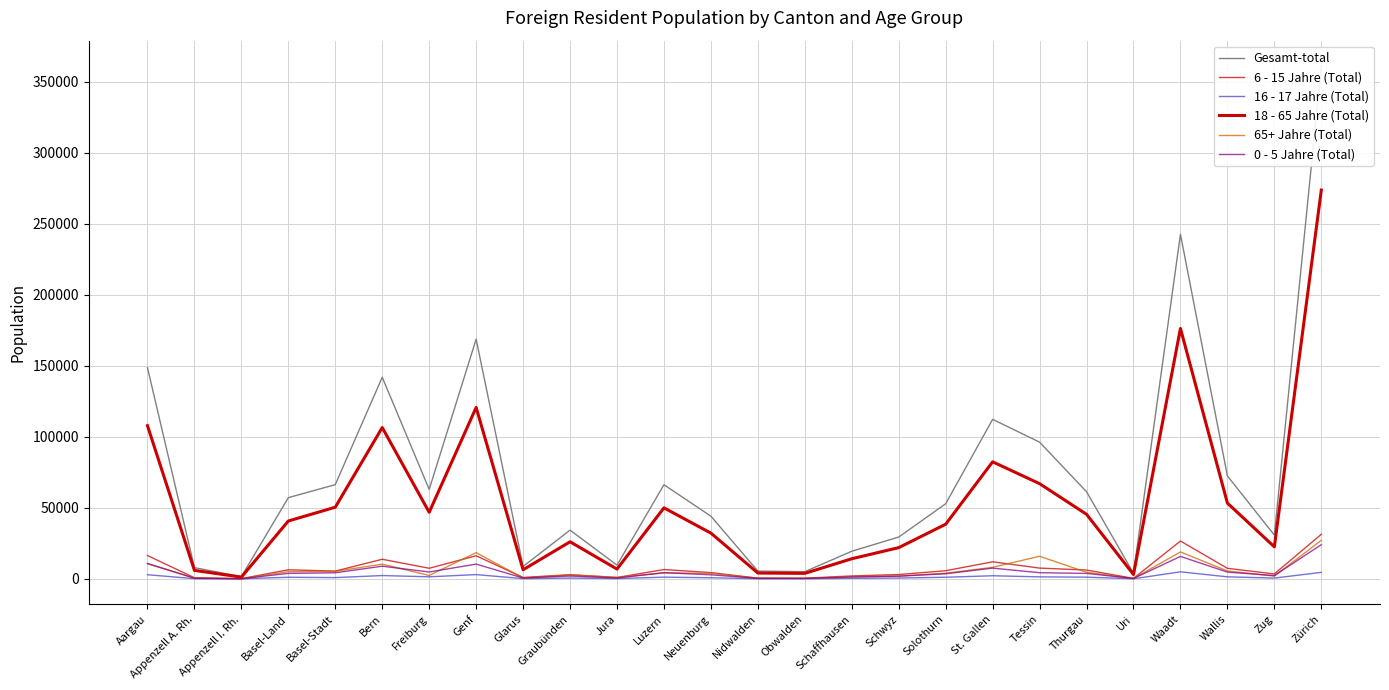

At which label does 6 - 15 Jahre (Total) reach its minimum?

Appenzell I. Rh.